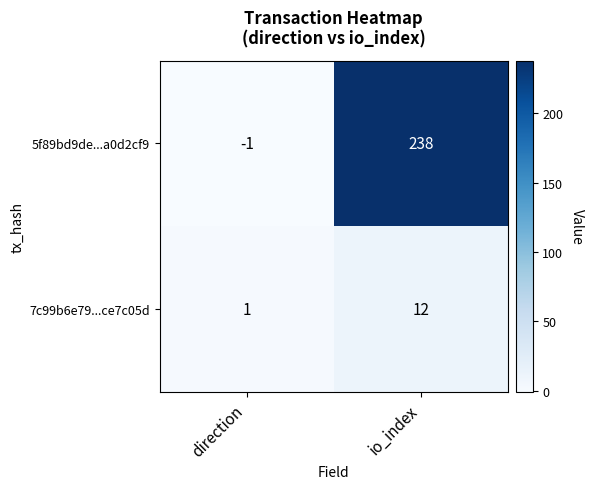

What is the greatest value displayed?

238